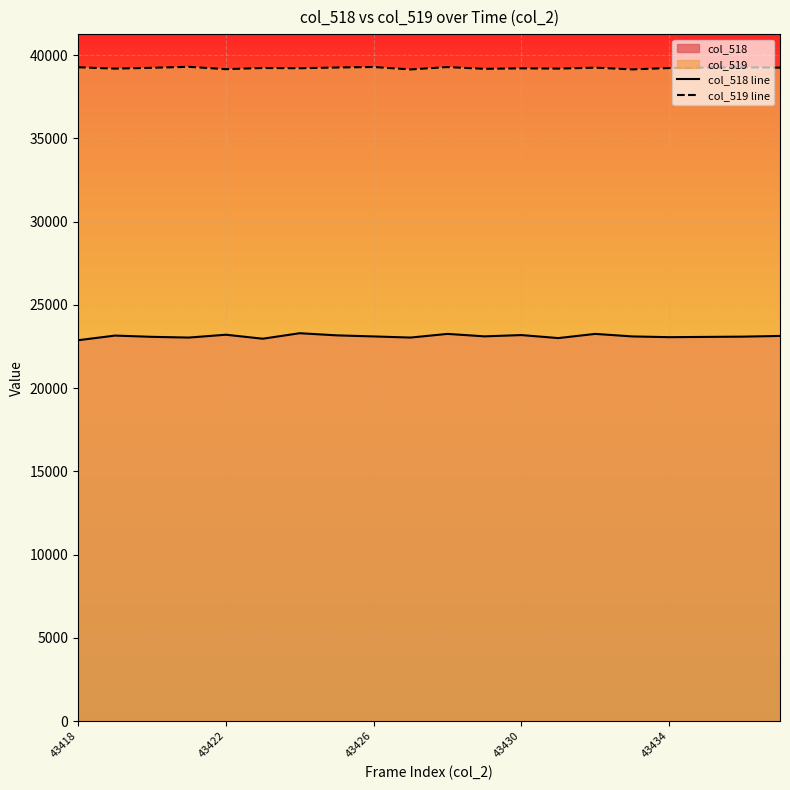

How many values in the col_519 line series are below 39247?

10